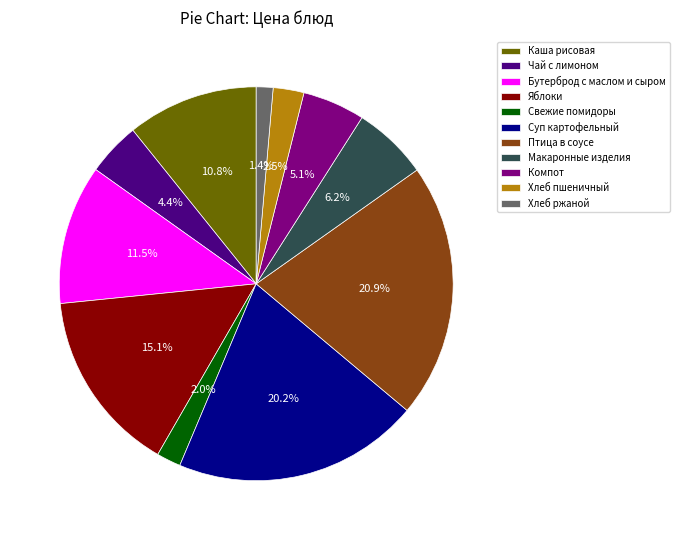

Rank the categories by value from highest to lowest.

Птица в соусе, Суп картофельный, Яблоки, Бутерброд с маслом и сыром, Каша рисовая, Макаронные изделия, Компот, Чай с лимоном, Хлеб пшеничный, Свежие помидоры, Хлеб ржаной